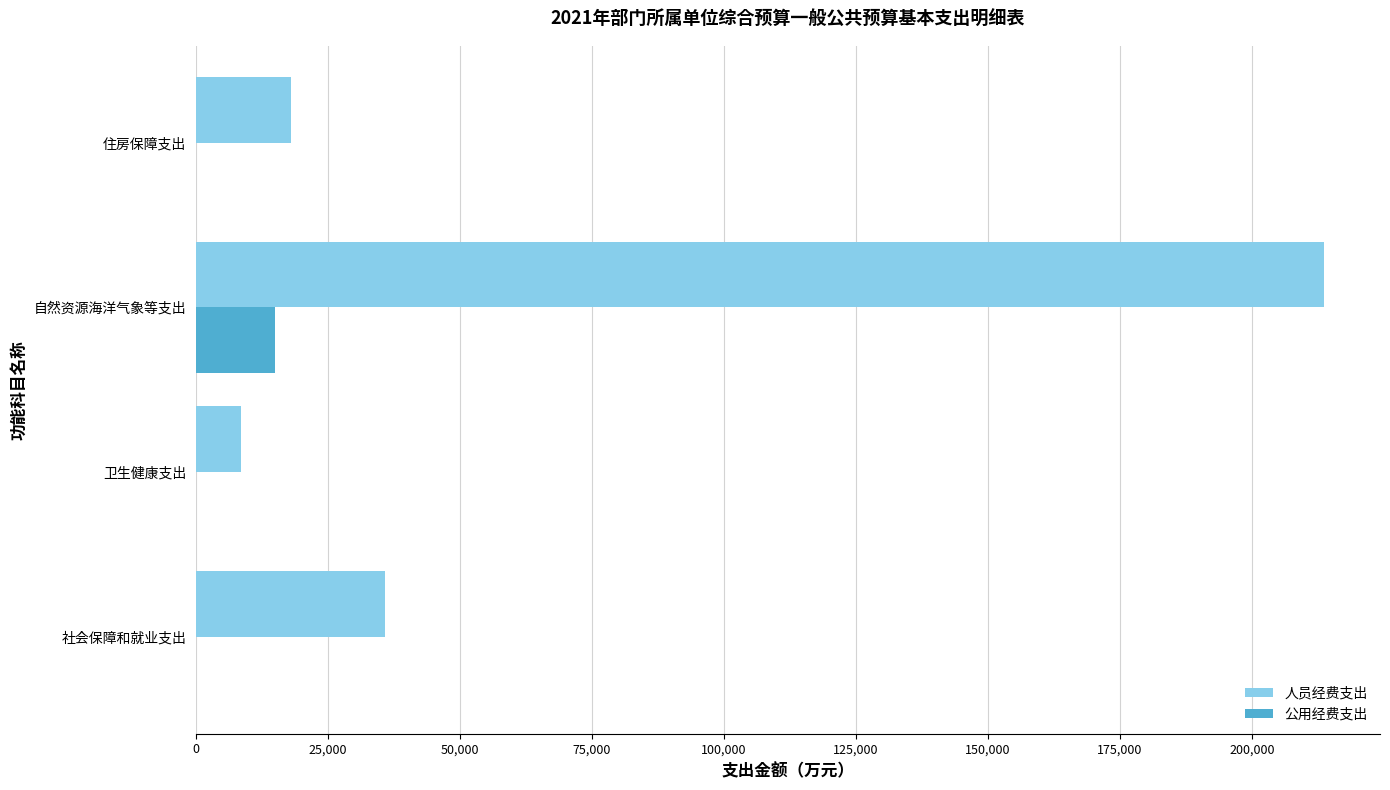

What is the sum of all 人员经费支出 values?

276000